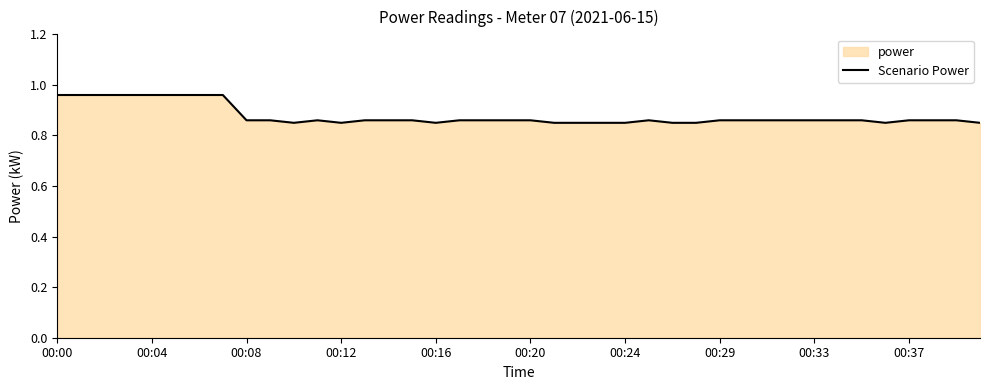

At which category does the chart reach its minimum across all series?

10